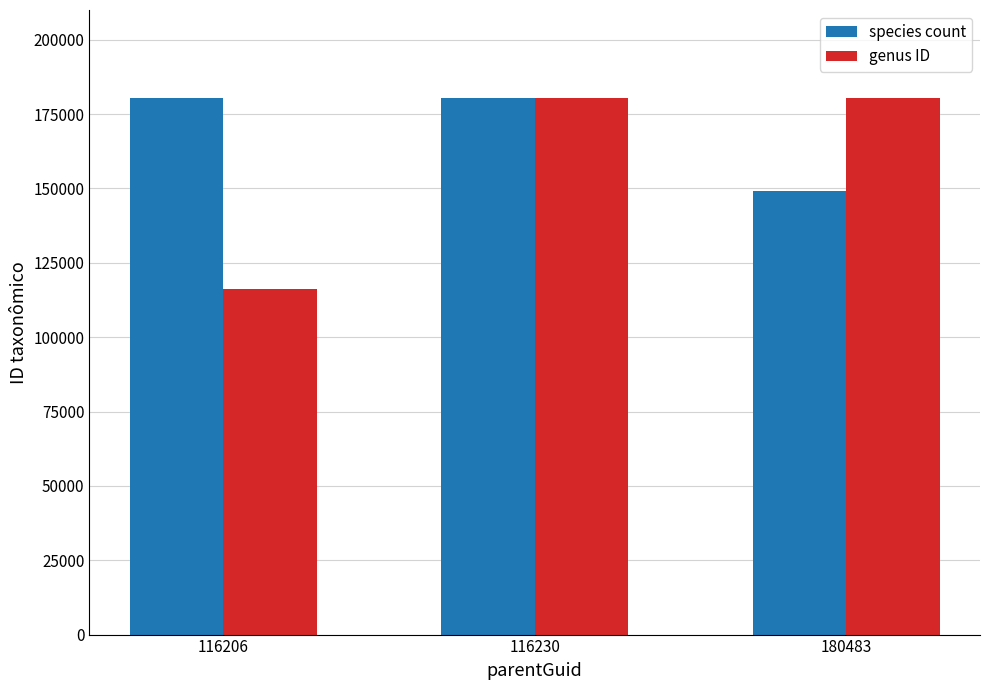

Rank the series at 180483 from highest to lowest value.

genus ID, species count